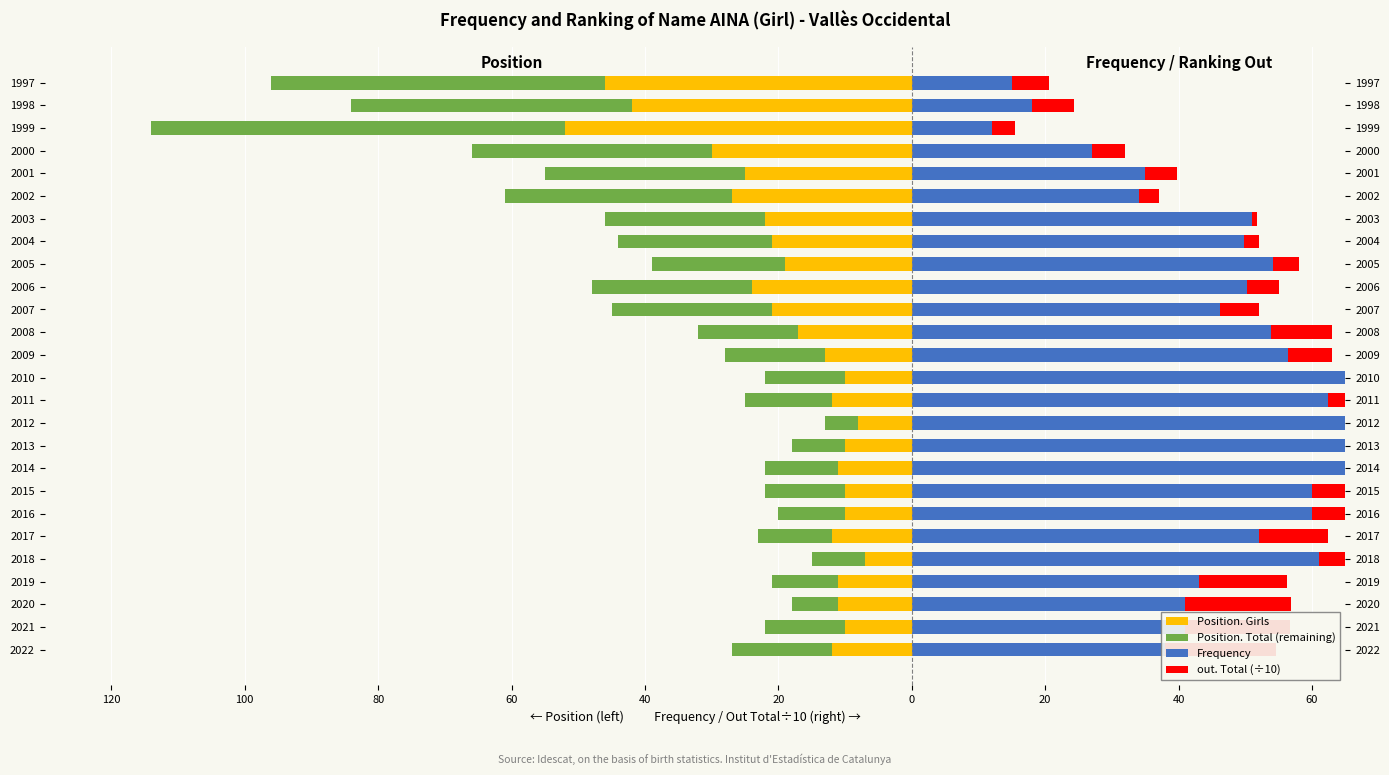

At which label does out. Total (÷10) reach its minimum?

2008